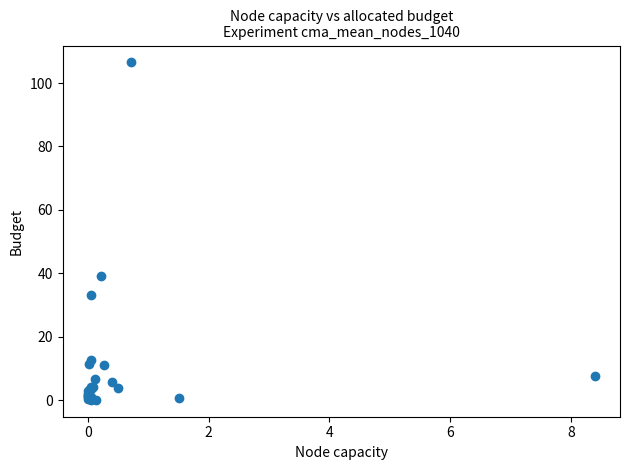

What Y value in the scatter plot is closest to 53?

39.1